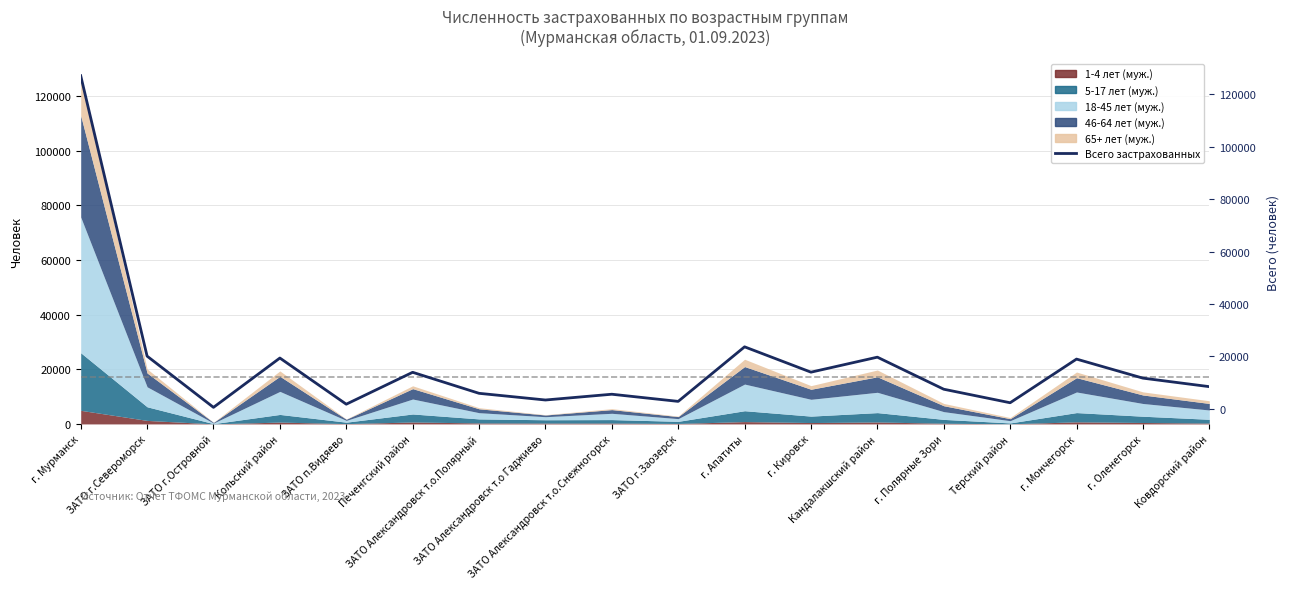

What is the change in value from Печенгский район to Терский район?

-11616